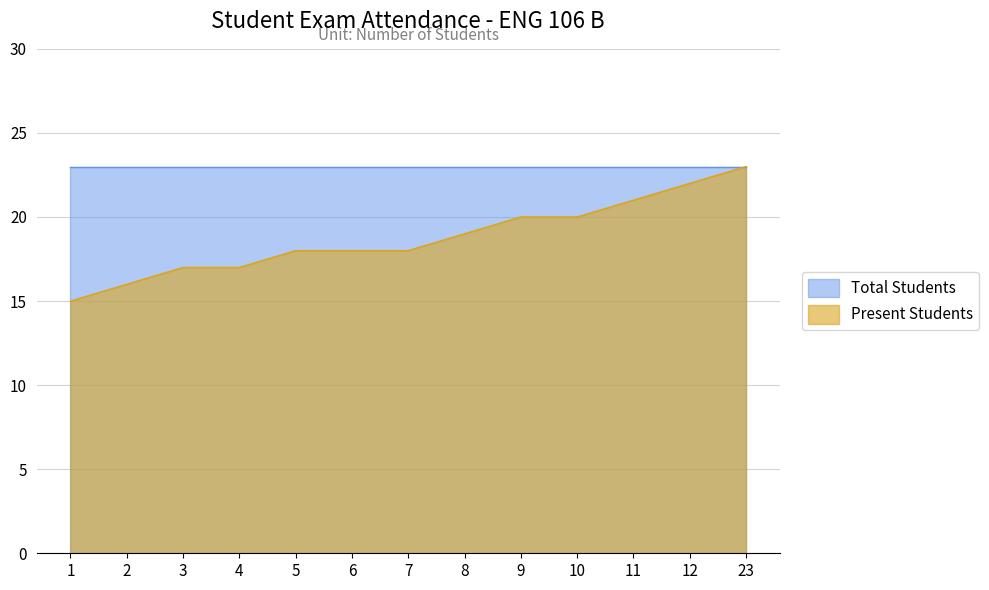

What is the average value?

19